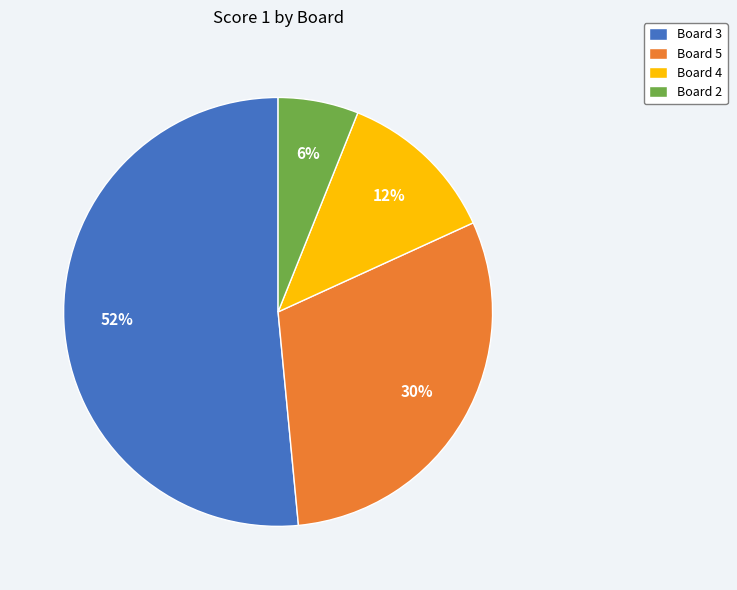

True or false: Board 3 accounts for 39% of the total.

False